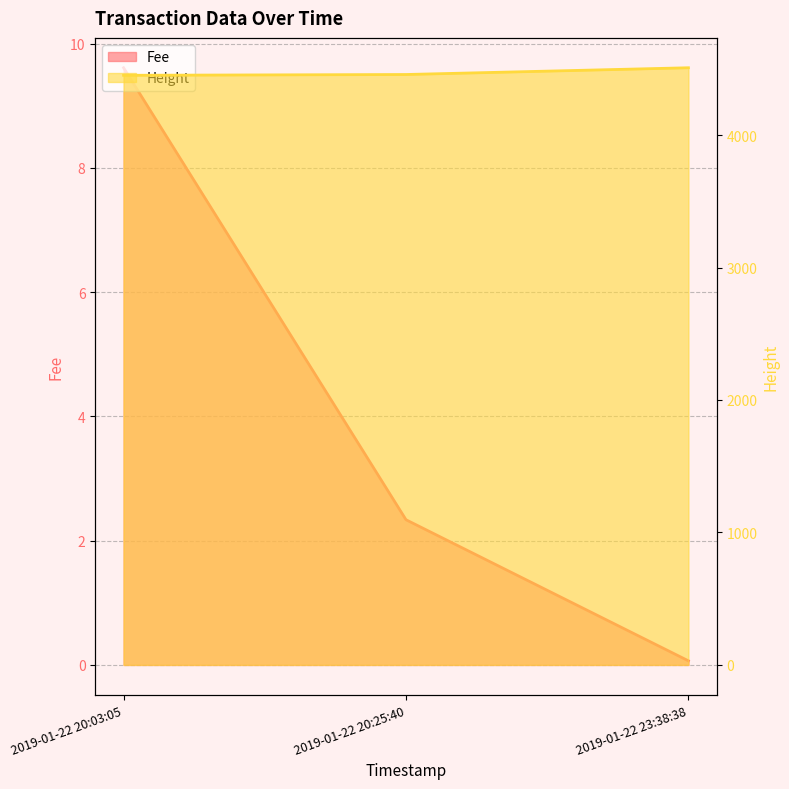

At which label is Height closest to 4?

2019-01-22 20:25:40